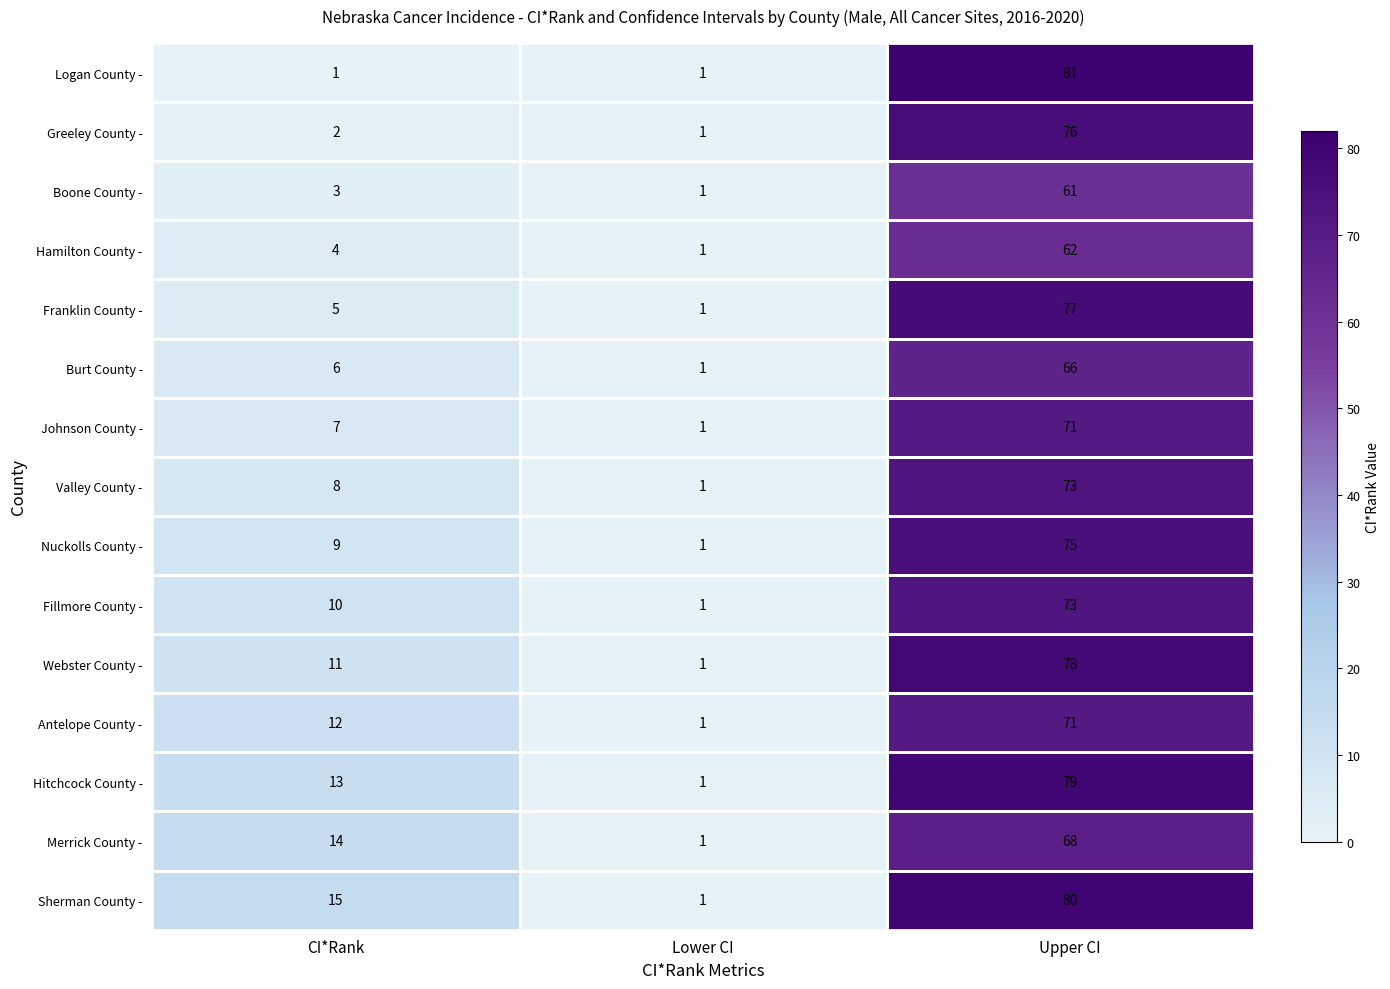

The Boone County - series shows 2 at Lower CI. True or false?

False